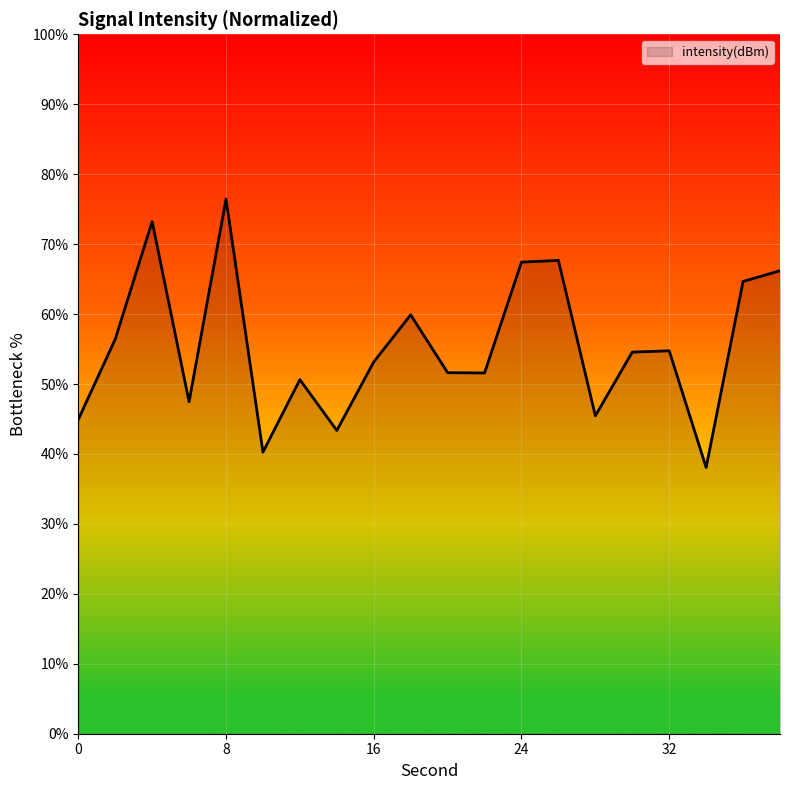

What is the smallest value displayed?

38.1